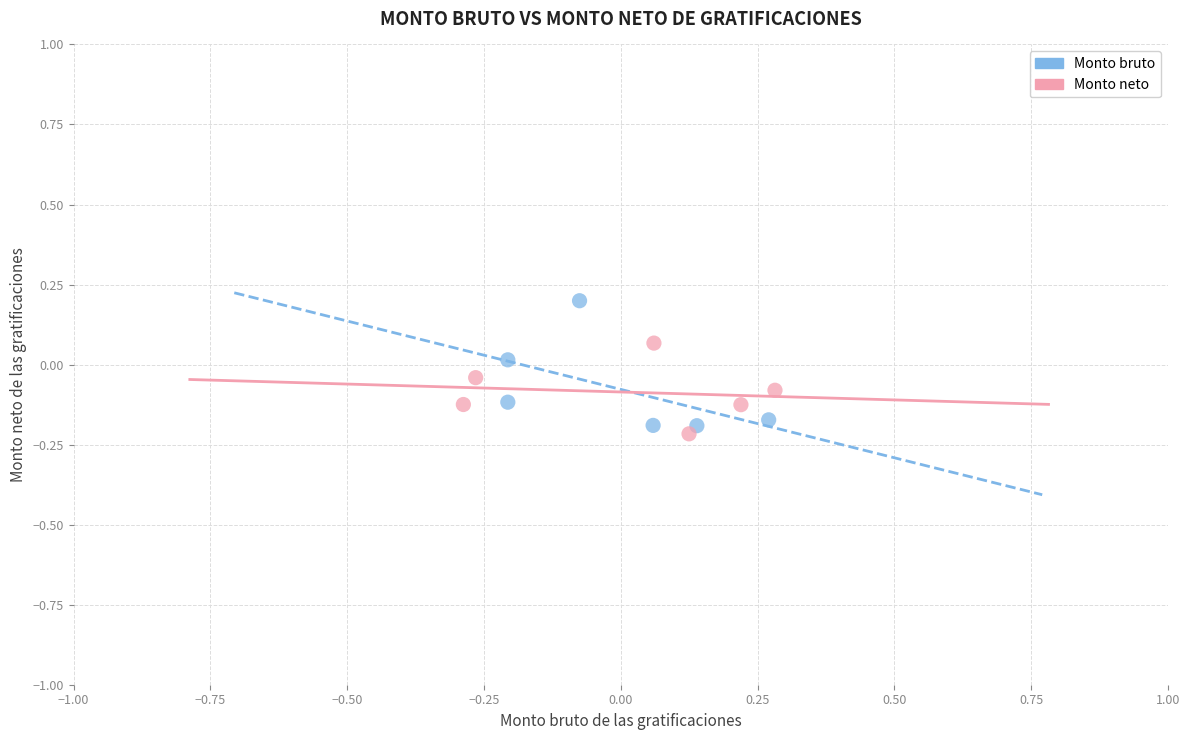

Which series reaches the maximum Y coordinate?

Monto bruto